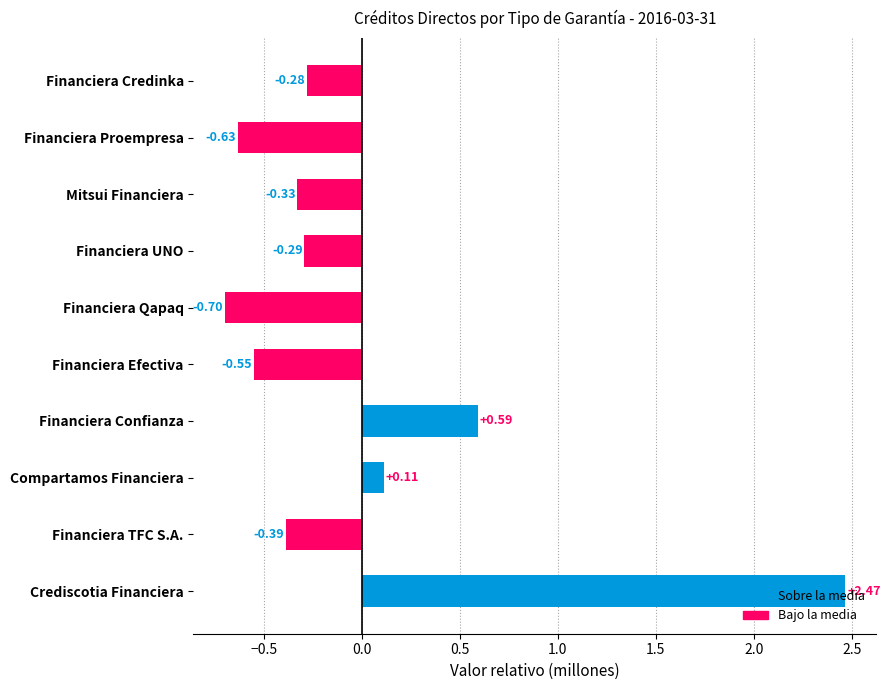

At which category does the chart reach its minimum across all series?

Financiera Qapaq